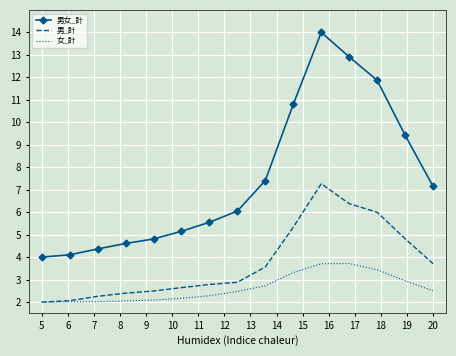

True or false: 男女_計 and 男_計 cross at least once.

False